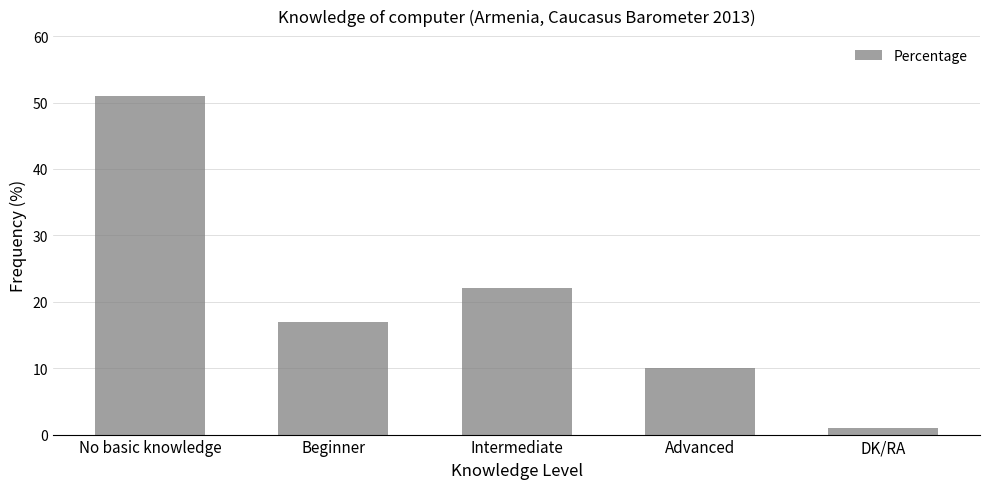

What is the difference between the maximum and second lowest values?

41